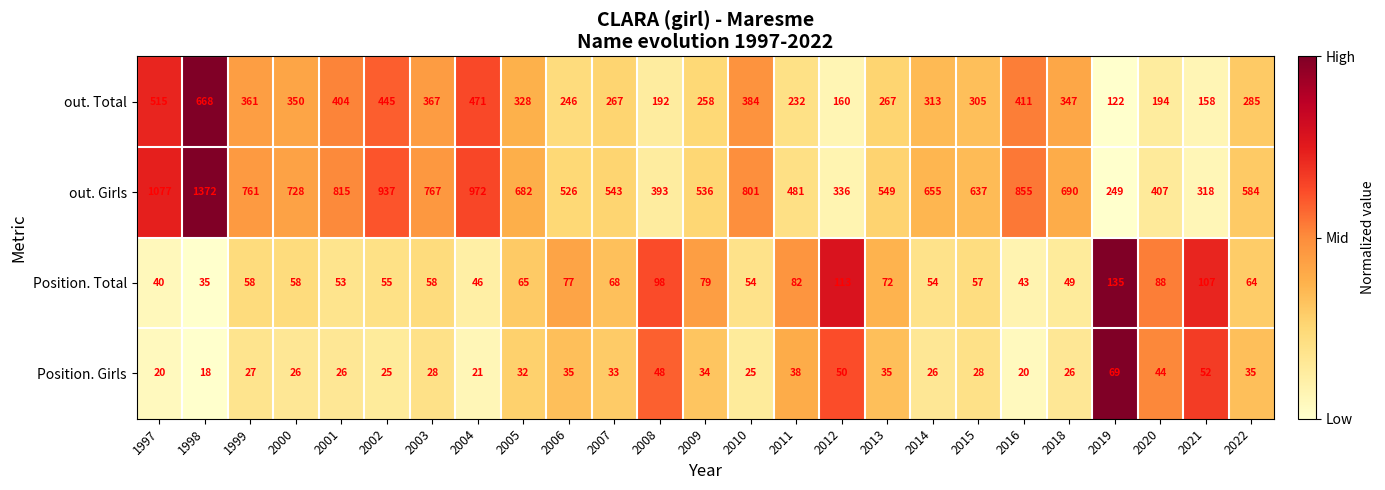

What is the total value across all series at 2016?

1329